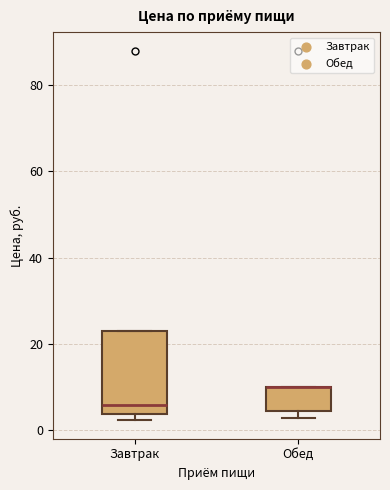

Reading left to right, transcribe this box plot: for each box, give where its median line is, the range the box spans, and where its two whiskers end, as read against the y-axis. The values are not printed on the chart, so give them approximately, as read against the axis.

Завтрак: median 6, box 4 to 24, whiskers 2 to 24
Обед: median 10 (drawn on the box's upper edge), box 4 to 10, whiskers 2 to 10